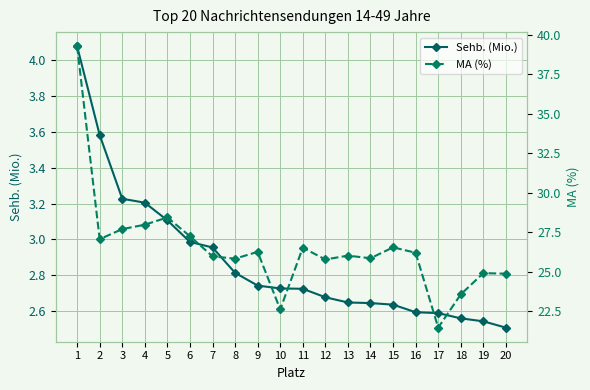

At which category is the sum across all series the highest?

1